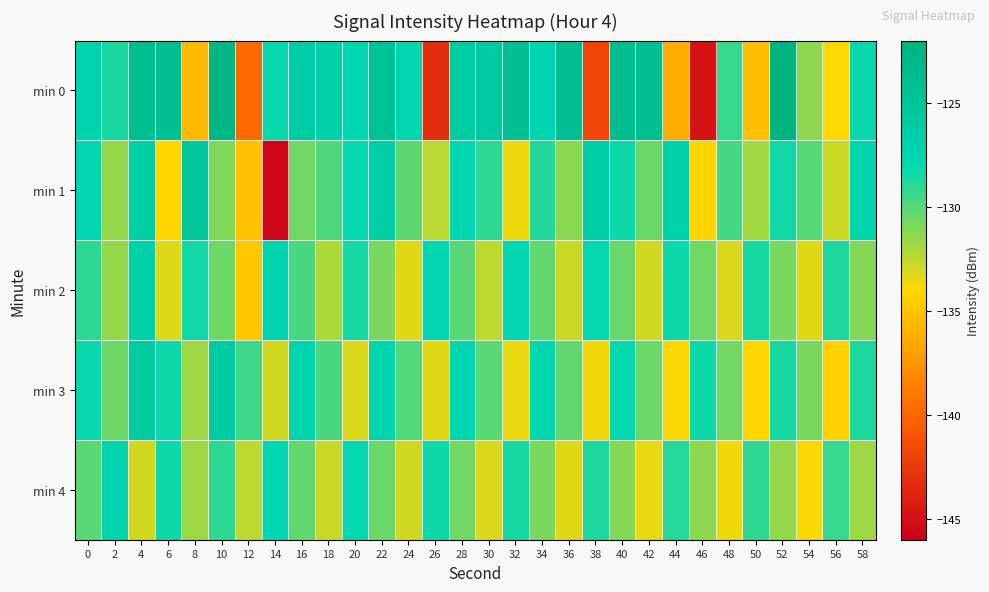

What is the spread (max minus min) of values at 14?

18.4